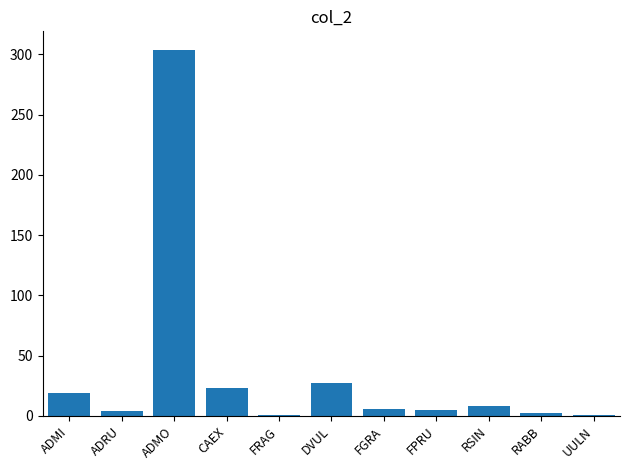

Between DVUL and ADRU, which is larger?

DVUL